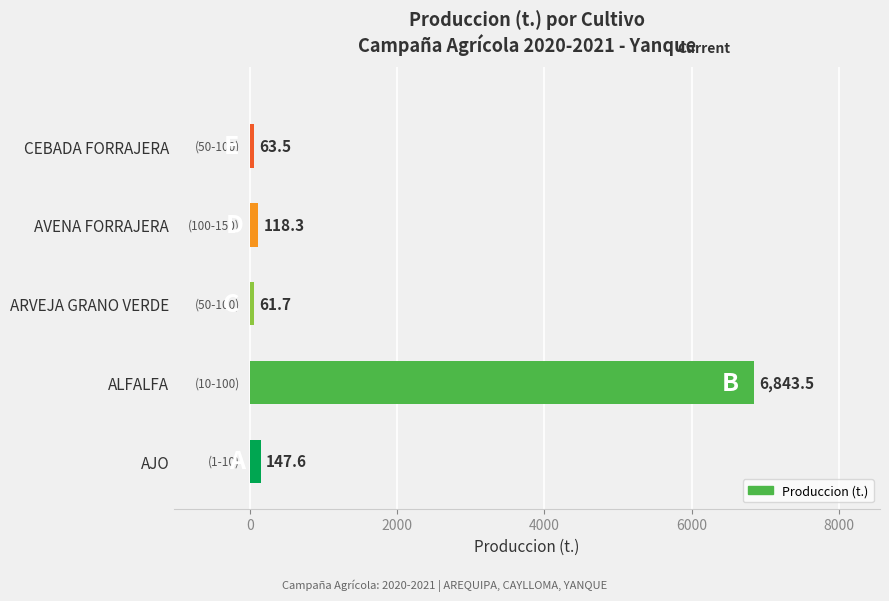

What is the difference between the maximum and minimum values?

6781.8